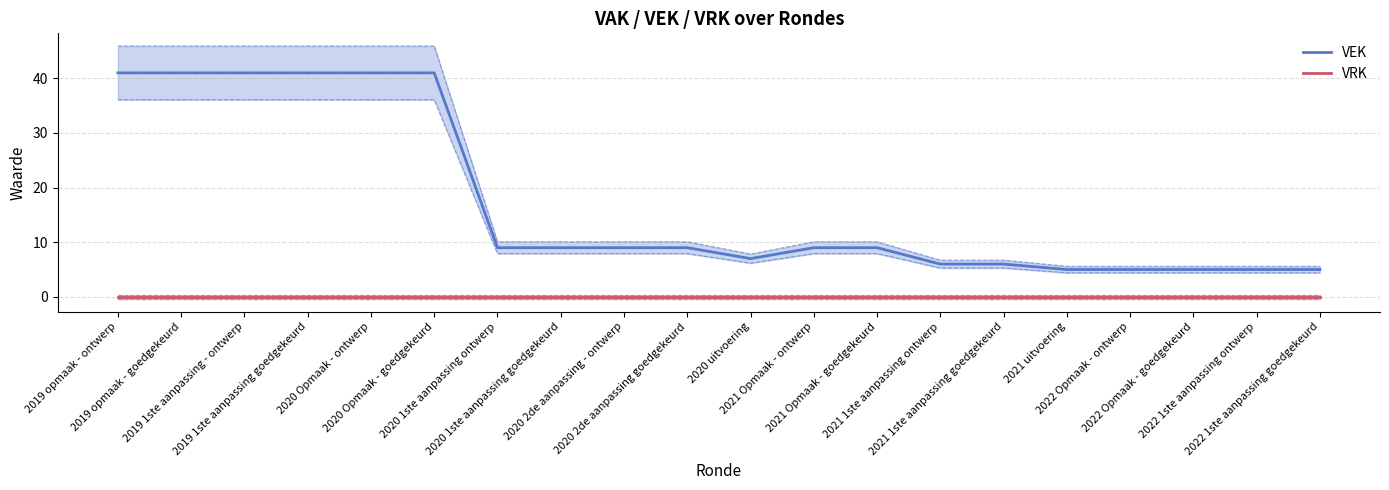

What is the label of the 17th point from the right?

2019 1ste aanpassing goedgekeurd